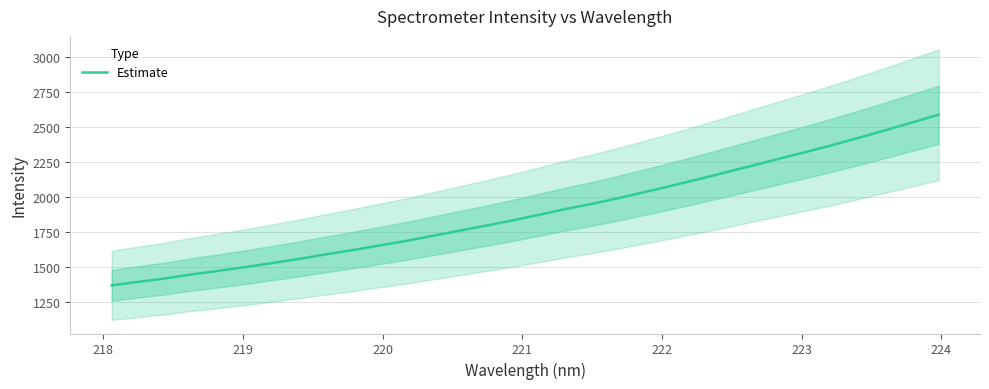

What is the smallest value displayed?

1369.9